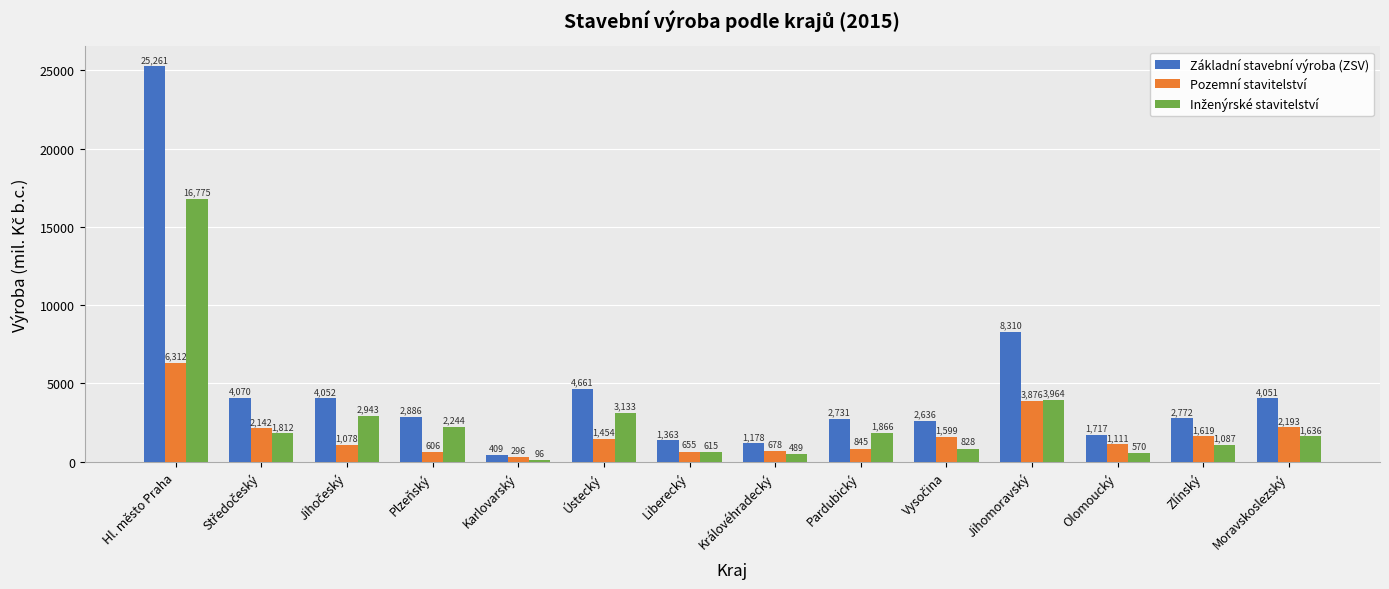

The Pozemní stavitelství series shows 1112 at Jihomoravský. True or false?

False